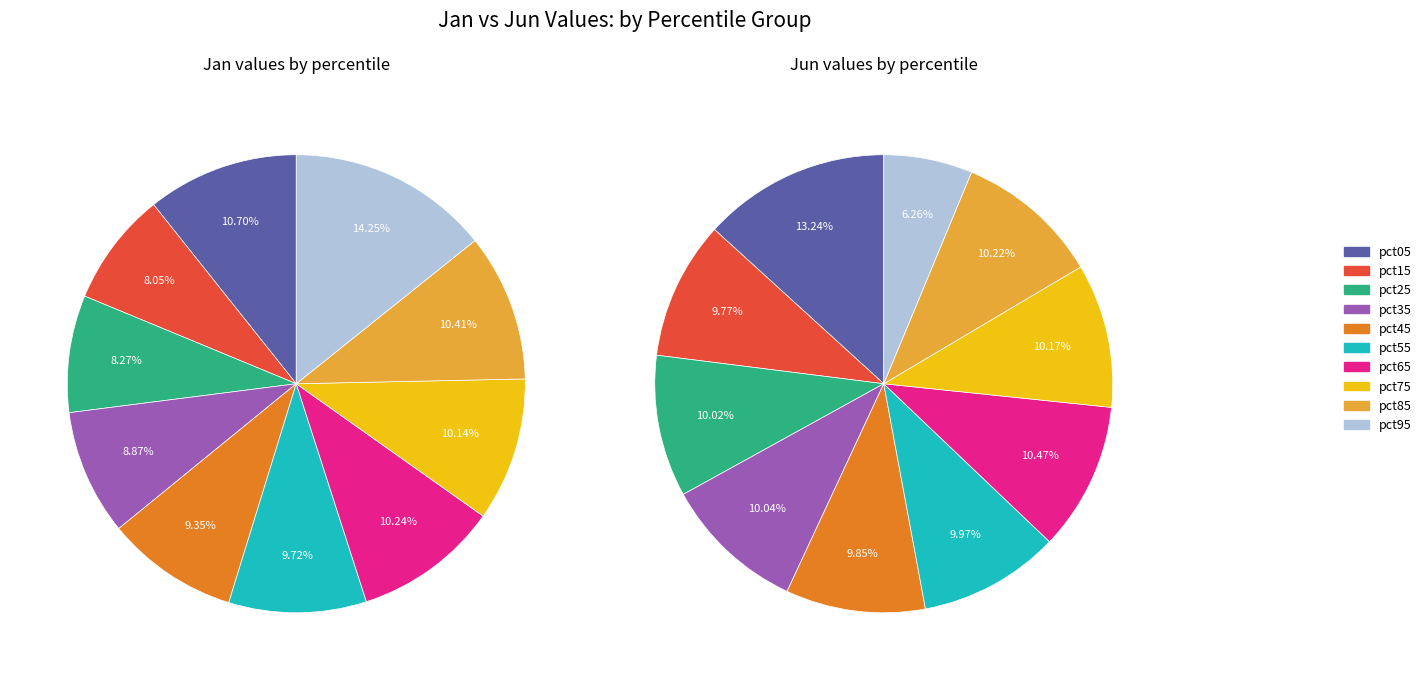

To the nearest percent, what is the difference between the largest and smallest slice percentages?

7%